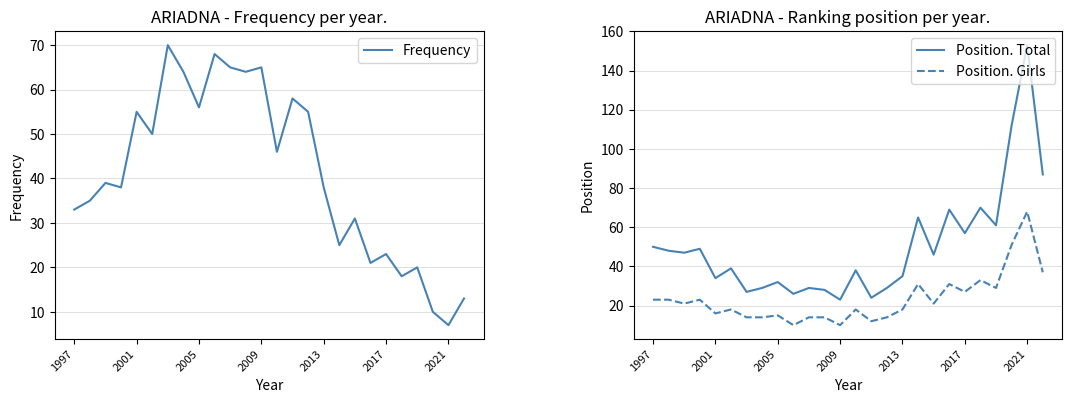

How many data points in Frequency are less than 39?

13